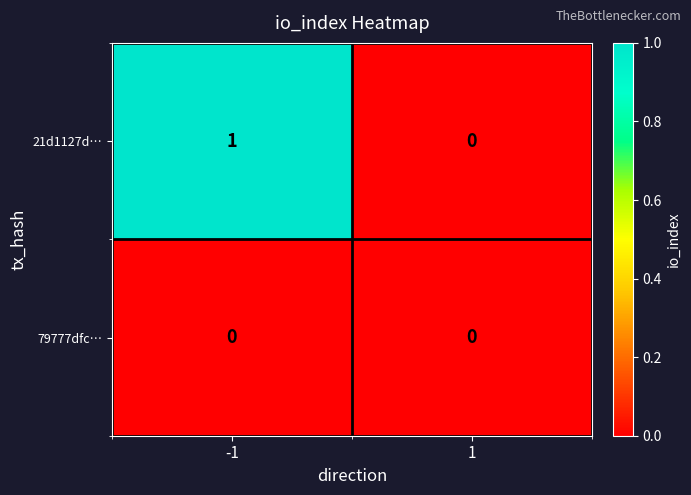

Which series changed the most between -1 and 1?

21d1127d…